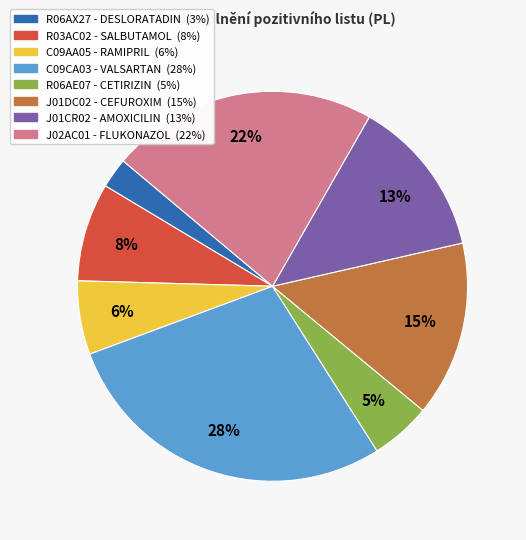

True or false: C09CA03 - VALSARTAN accounts for 28% of the total.

True